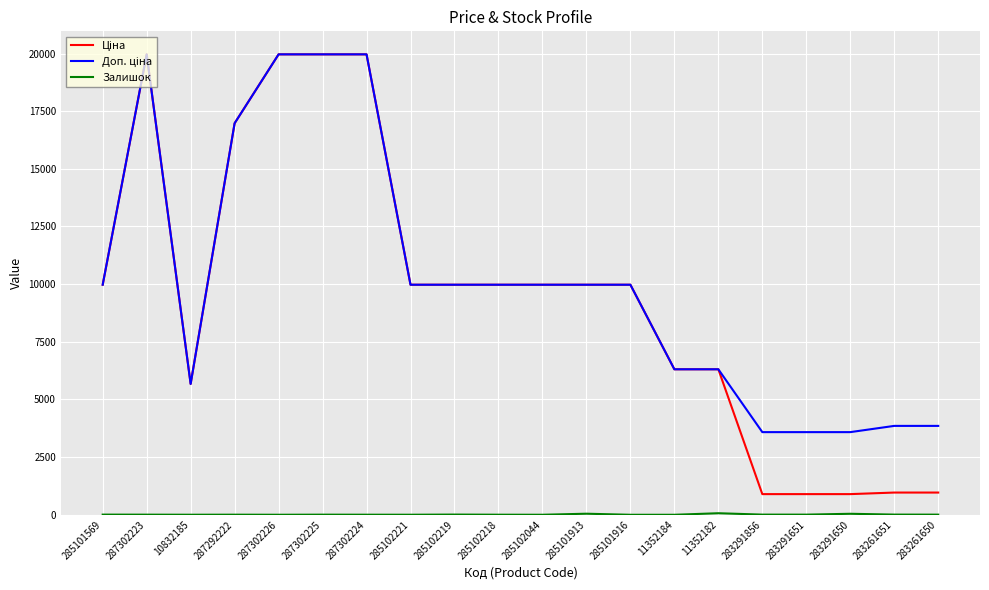

Is this an area chart (filled region under the line)?

No